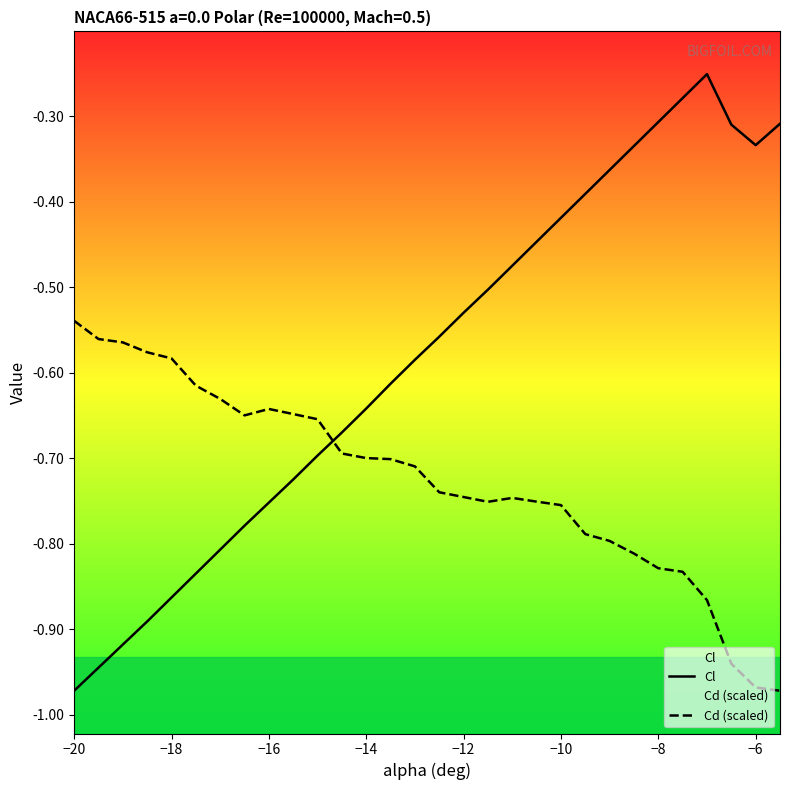

Which category has the highest value in the Cd (scaled) series?

−20